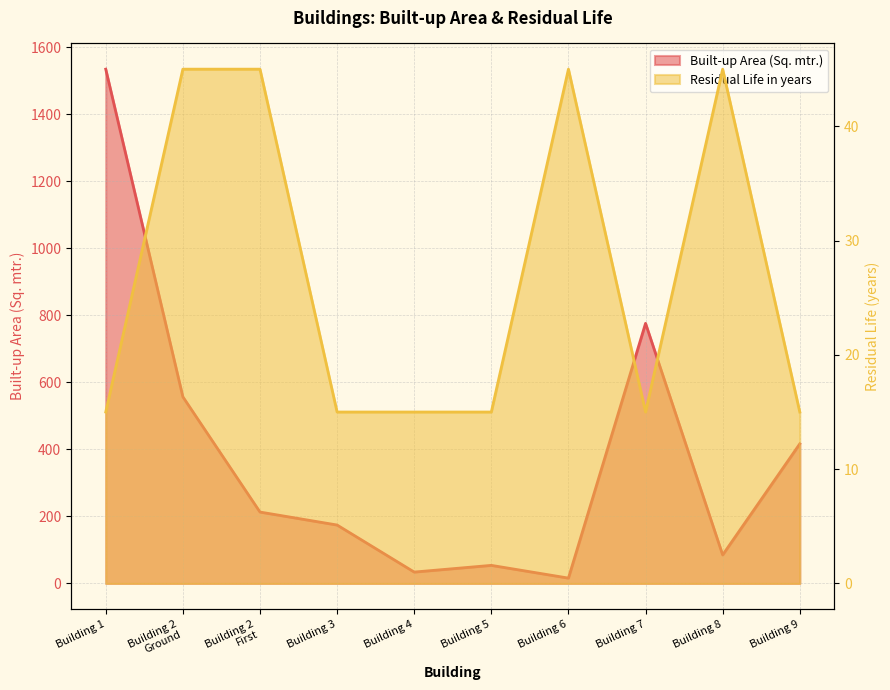

Rank the series by their average value, from highest to lowest.

Built-up Area (Sq. mtr.), Residual Life in years